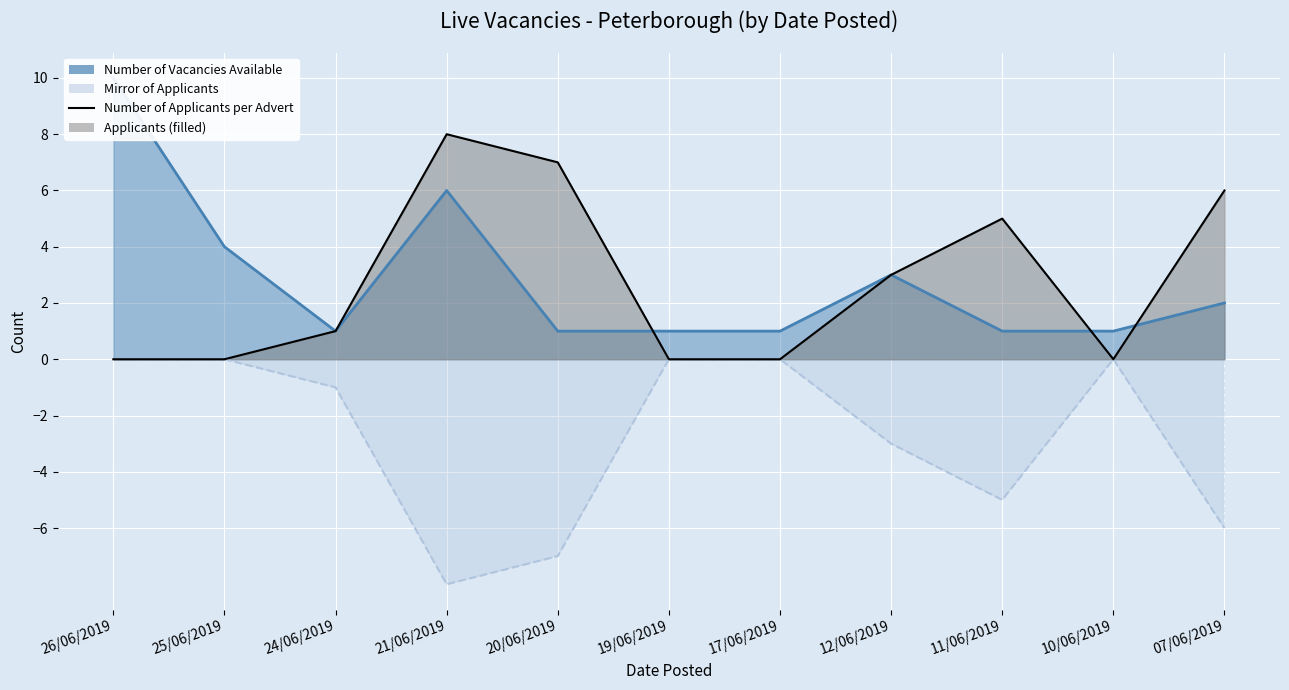

How many interior local valleys (lower than both neighbors) does the data have?

1